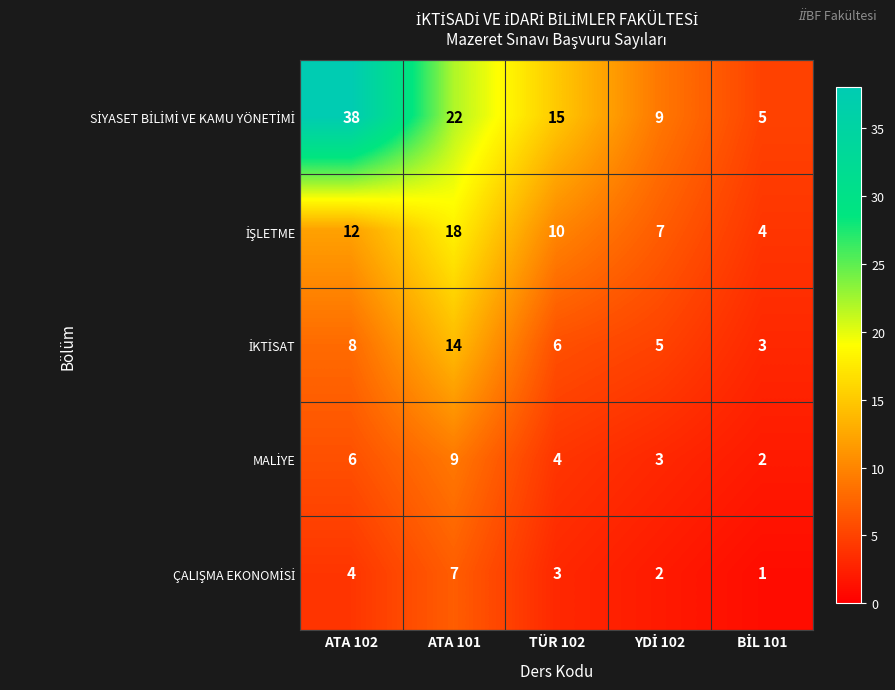

Which category has the highest value across all series?

ATA 102